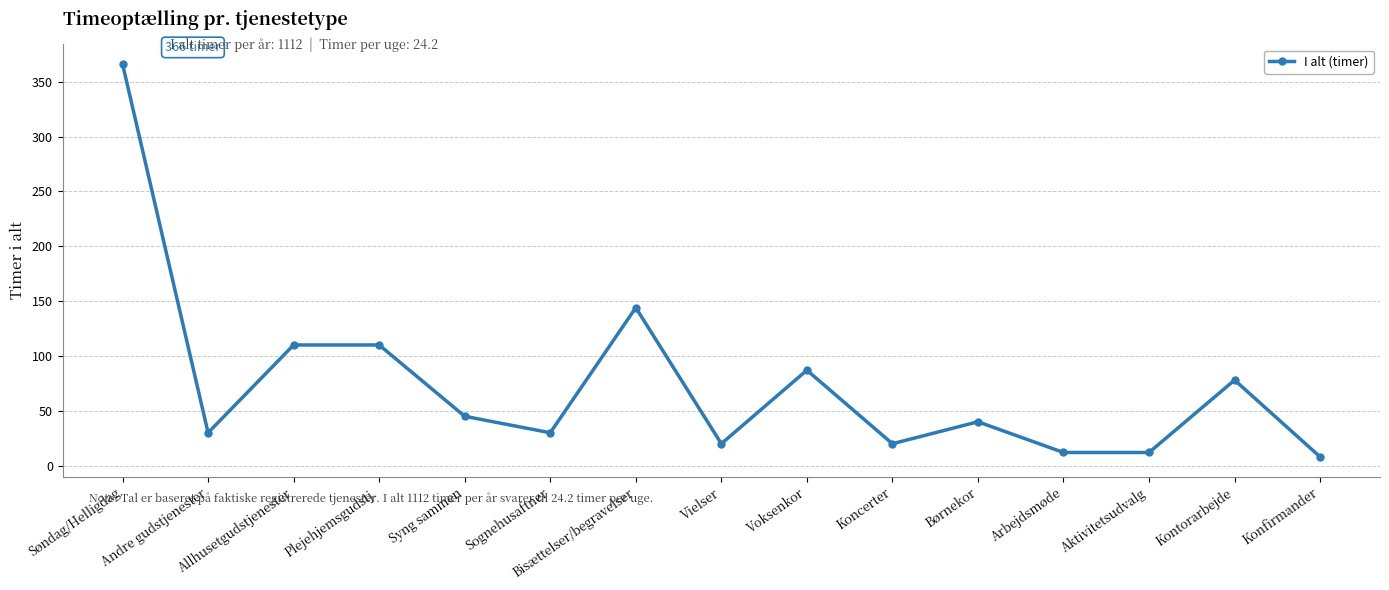

Reading left to right, what are all the values shown in this chart?

Søndag/Helligdag=366	Andre gudstjenester=30	Allhusetgudstjenester=110	Plejehjemsgudstj.=110	Syng sammen=45	Sognehusaftner=30	Bisættelser/begravelser=144	Vielser=20	Voksenkor=87	Koncerter=20	Børnekor=40	Arbejdsmøde=12	Aktivitetsudvalg=12	Kontorarbejde=78	Konfirmander=8